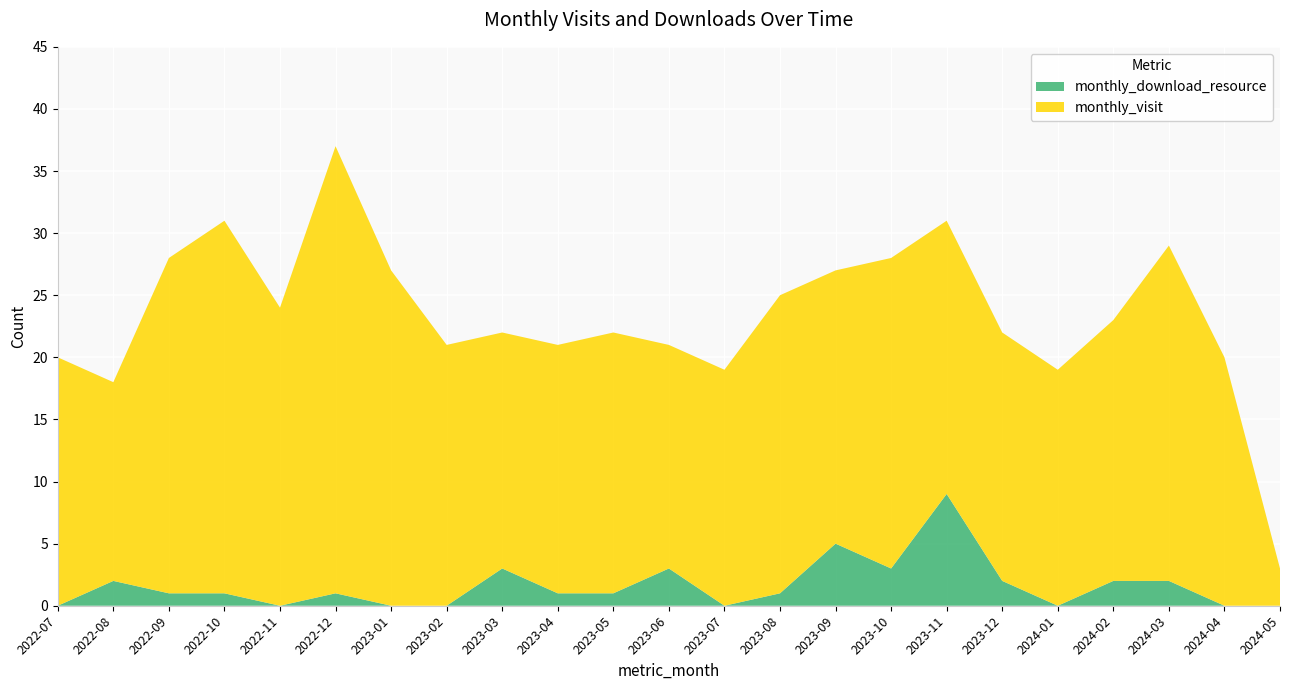

Reading left to right, list all the values displayed in this chart.

monthly_visit: 2022-07=20	2022-08=16	2022-09=27	2022-10=30	2022-11=24	2022-12=36	2023-01=27	2023-02=21	2023-03=19	2023-04=20	2023-05=21	2023-06=18	2023-07=19	2023-08=24	2023-09=22	2023-10=25	2023-11=22	2023-12=20	2024-01=19	2024-02=21	2024-03=27	2024-04=20	2024-05=3
monthly_download_resource: 2022-07=0	2022-08=2	2022-09=1	2022-10=1	2022-11=0	2022-12=1	2023-01=0	2023-02=0	2023-03=3	2023-04=1	2023-05=1	2023-06=3	2023-07=0	2023-08=1	2023-09=5	2023-10=3	2023-11=9	2023-12=2	2024-01=0	2024-02=2	2024-03=2	2024-04=0	2024-05=0